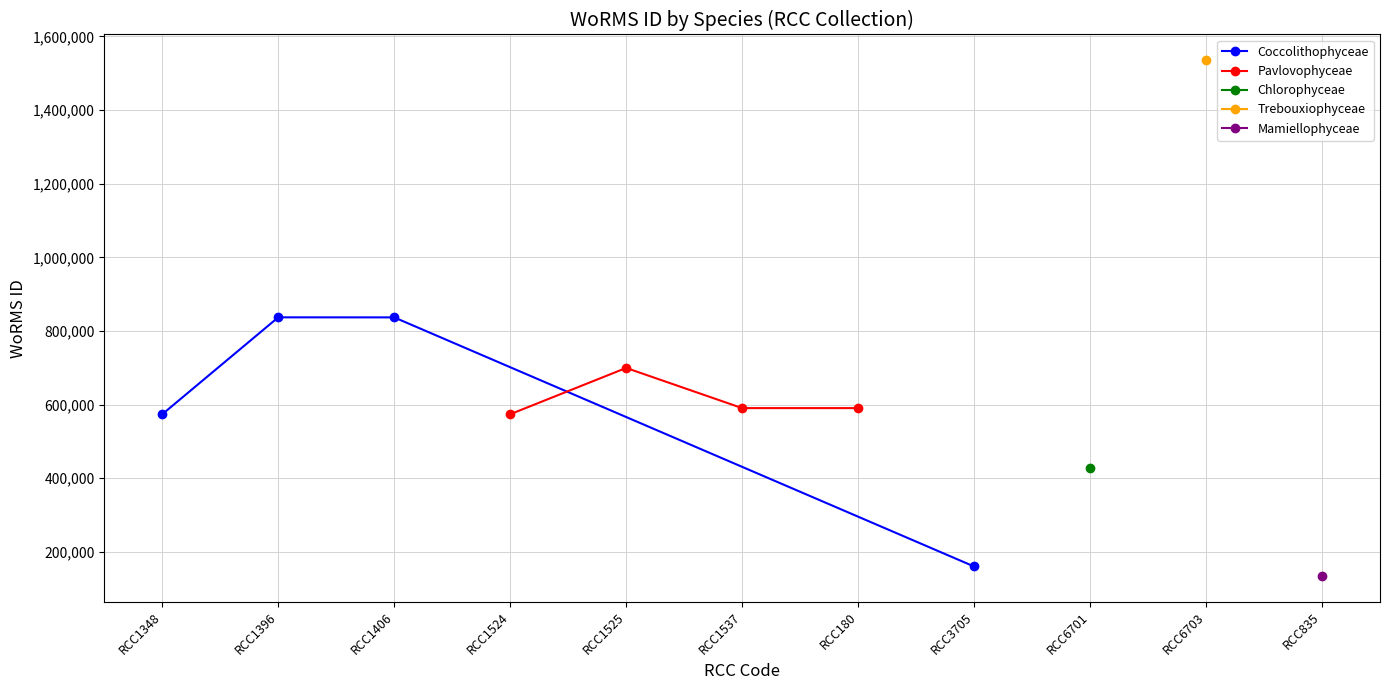

In Pavlovophyceae, how many points are higher than both neighbors (excluding endpoints)?

1